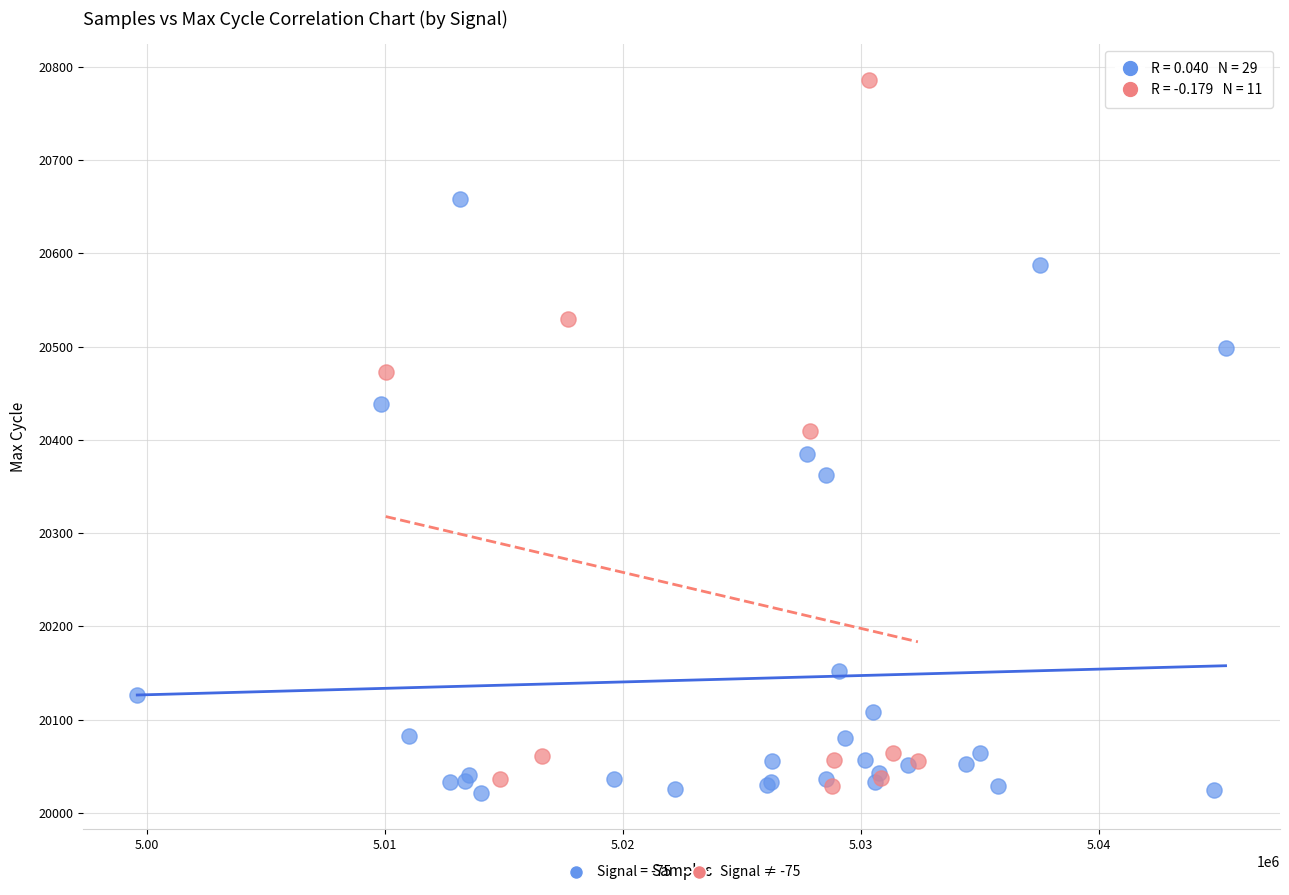

Which series reaches the maximum Y coordinate?

Signal ≠ -75